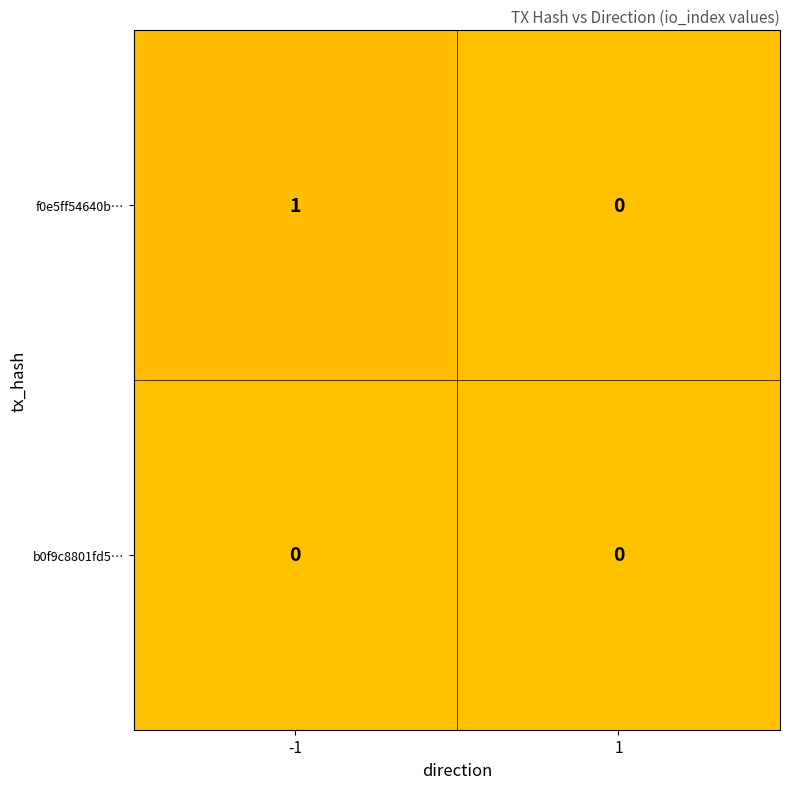

Reading left to right, what are all the values shown in this chart?

f0e5ff54640b…: 1	0
b0f9c8801fd5…: 0	0